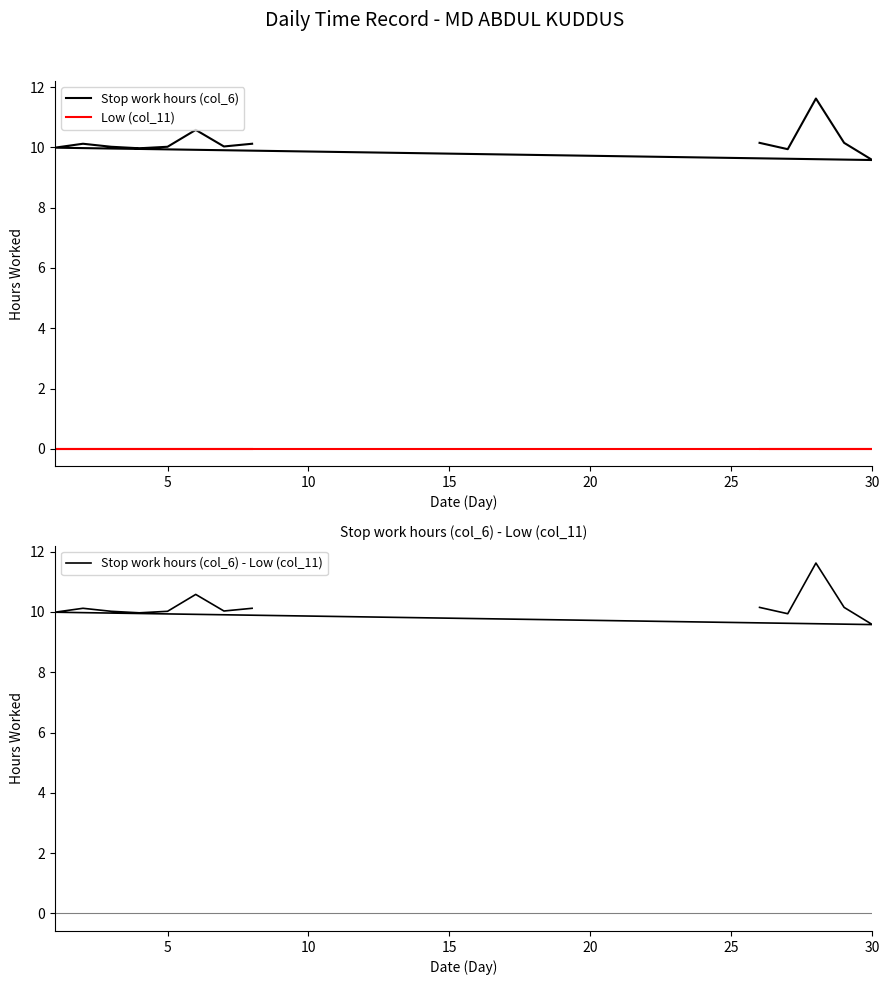

What are all the series names shown in the legend?

Stop work hours (col_6), Low (col_11), Stop work hours (col_6) - Low (col_11)